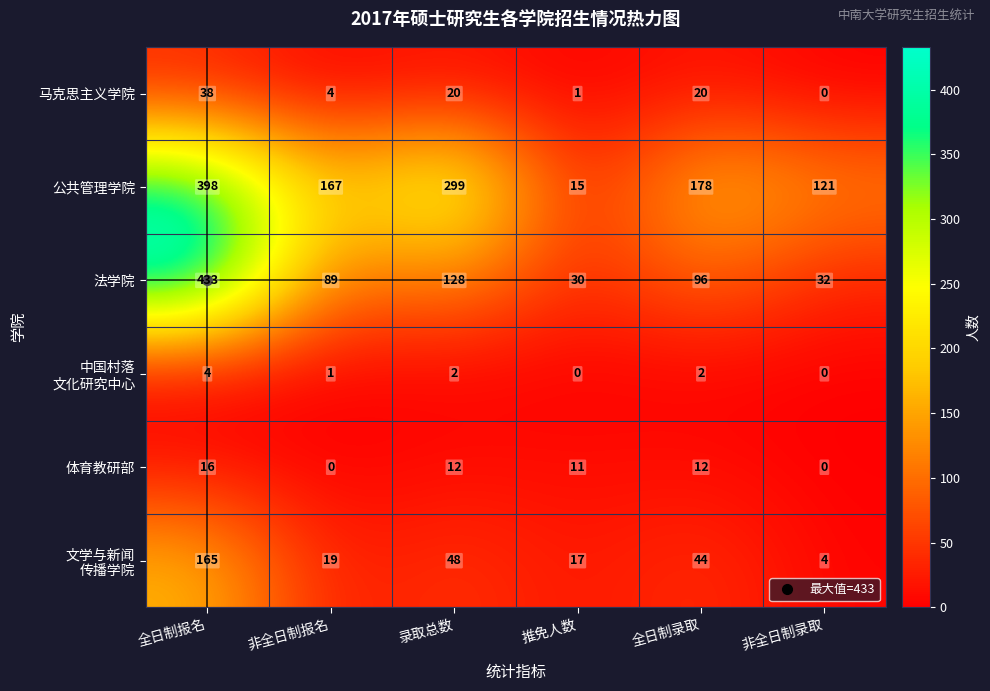

Where does the 体育教研部 series first go above 12?

全日制报名